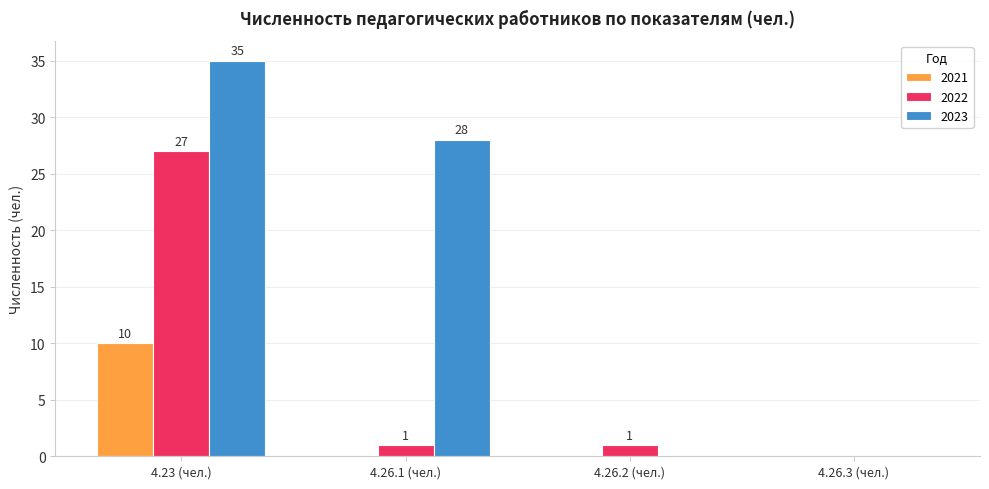

Is the value of 2023 at 4.26.3 (чел.) greater than the value of 2022 at 4.23 (чел.)?

No